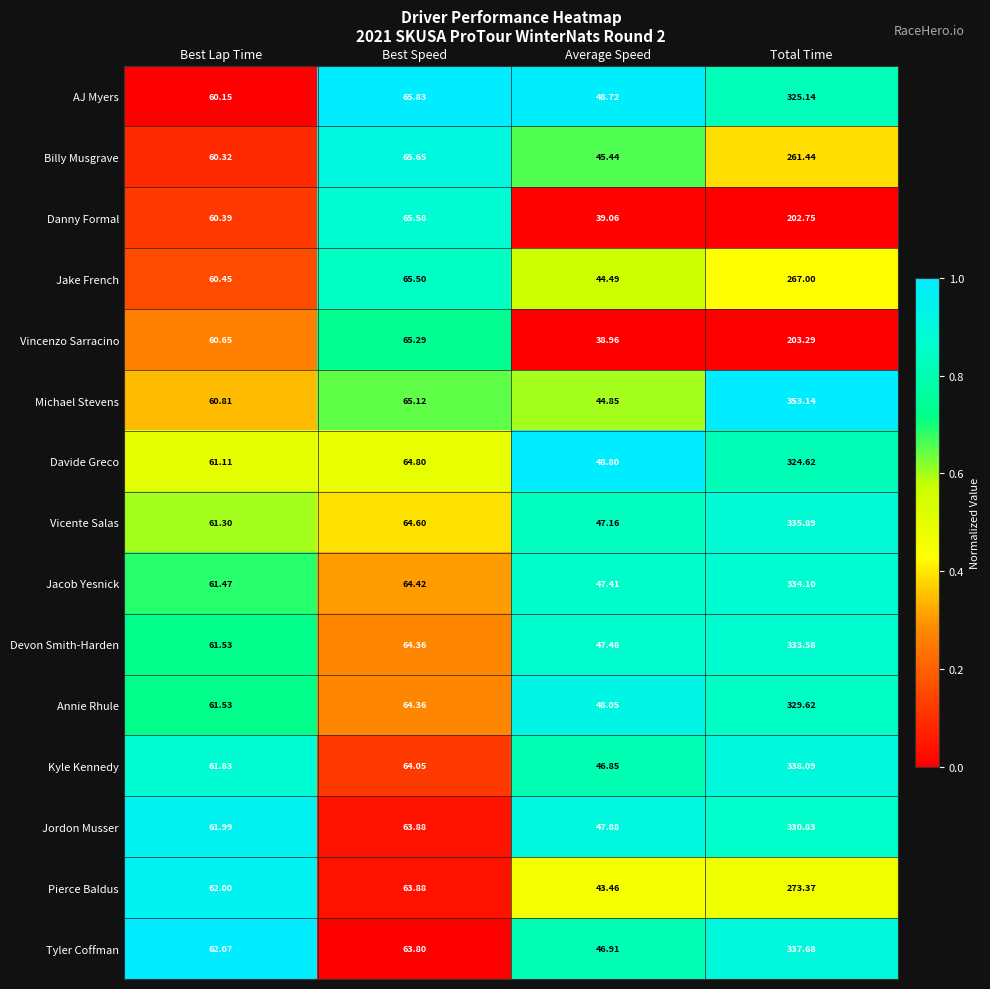

At which label is Jake French closest to 155?

Best Speed